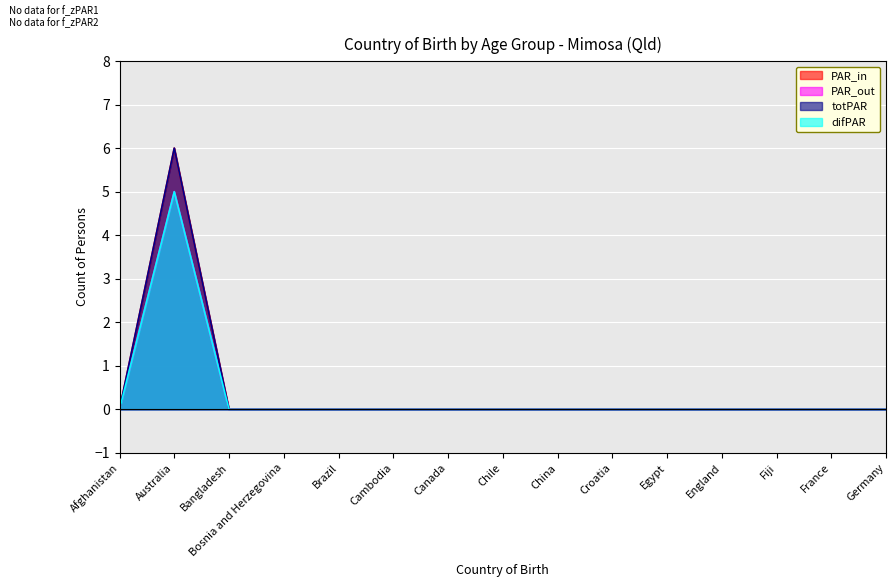

True or false: difPAR and PAR_out intersect in this chart.

False